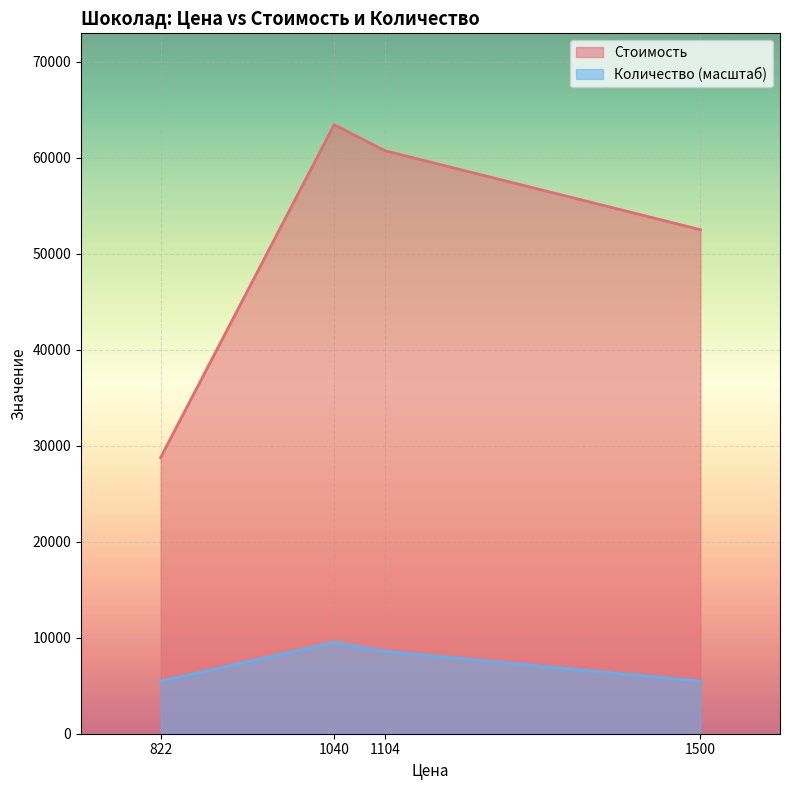

Which category has the highest value across all series?

1040